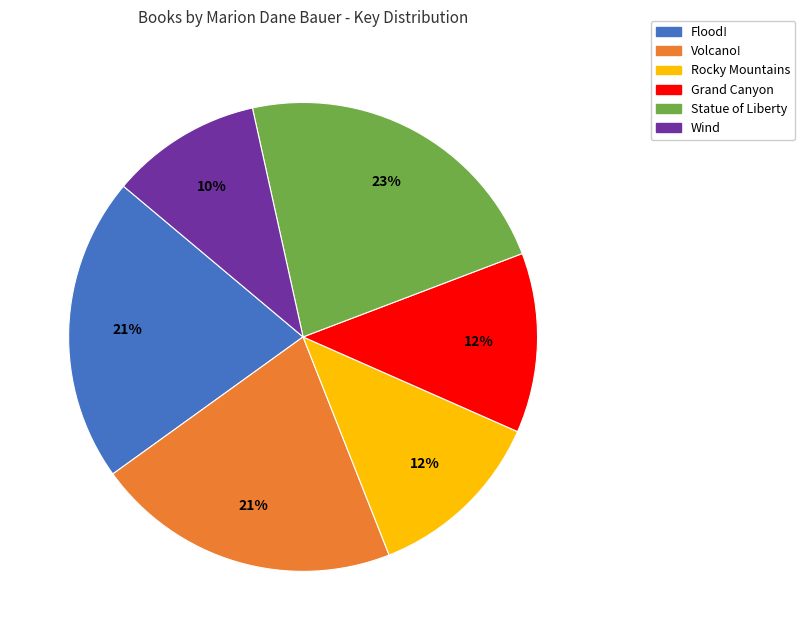

To the nearest percent, what percentage of the pie is Grand Canyon?

12%